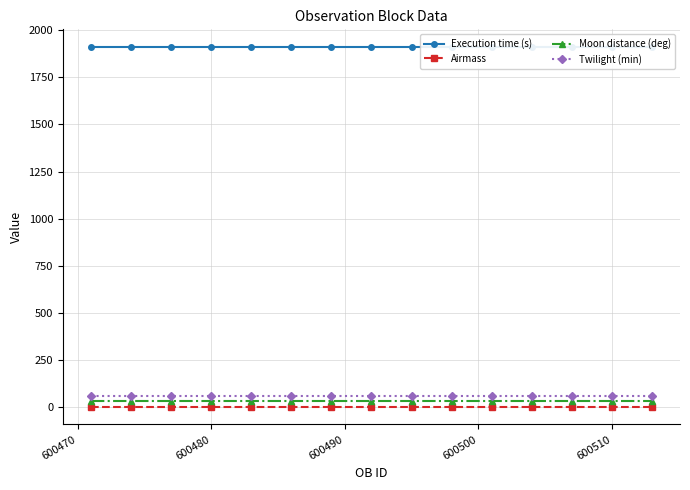

What are all the series names shown in the legend?

Execution time (s), Airmass, Moon distance (deg), Twilight (min)